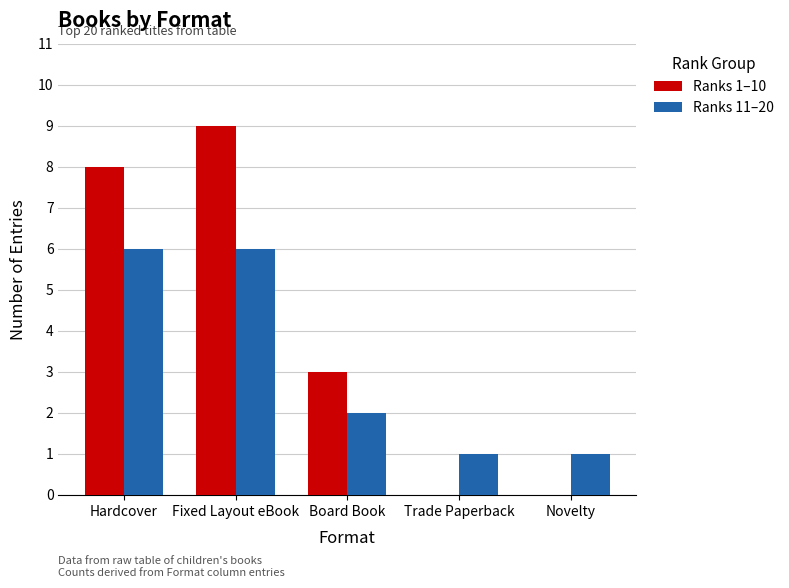

True or false: Ranks 1–10 has a value of 8 at Hardcover.

True